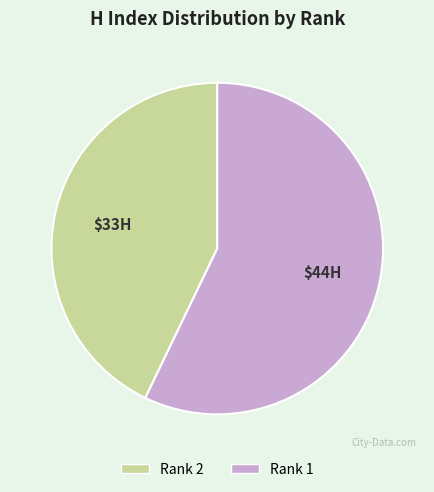

Between Rank 2 and Rank 1, which is larger?

Rank 1